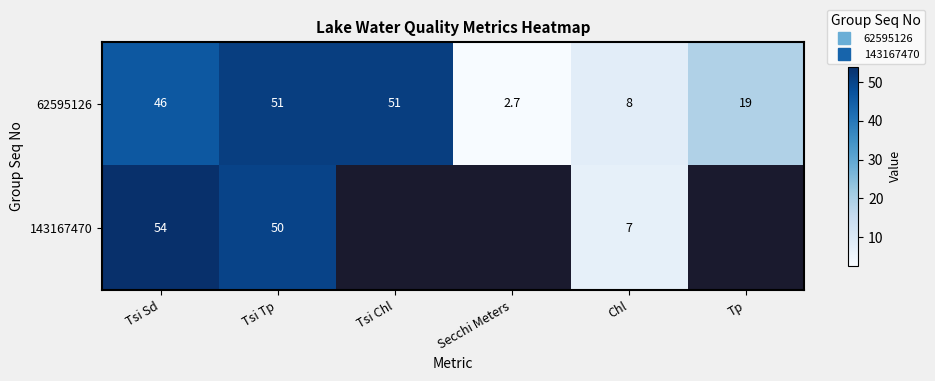

Rank the categories by 62595126 value from highest to lowest.

Tsi Tp, Tsi Chl, Tsi Sd, Tp, Chl, Secchi Meters